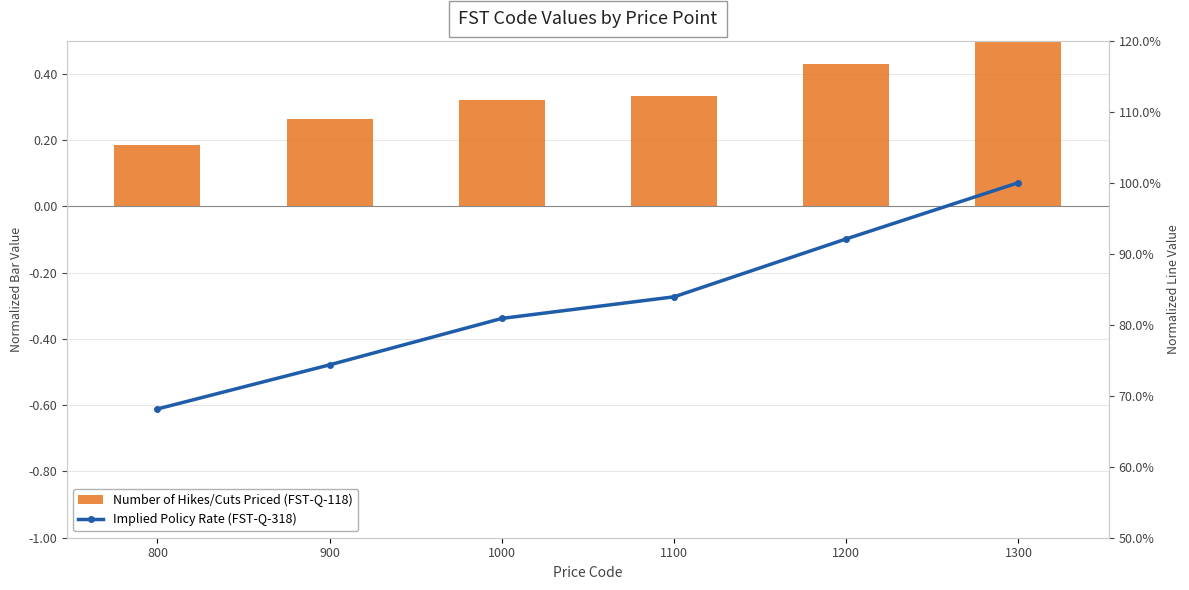

Reading left to right, what are all the values shown in this chart?

Number of Hikes/Cuts Priced (FST-Q-118 normalized): 800=0.2	900=0.3	1000=0.3	1100=0.3	1200=0.4	1300=0.5
Implied Policy Rate (FST-Q-318 normalized): 800=0.7	900=0.7	1000=0.8	1100=0.8	1200=0.9	1300=1.0